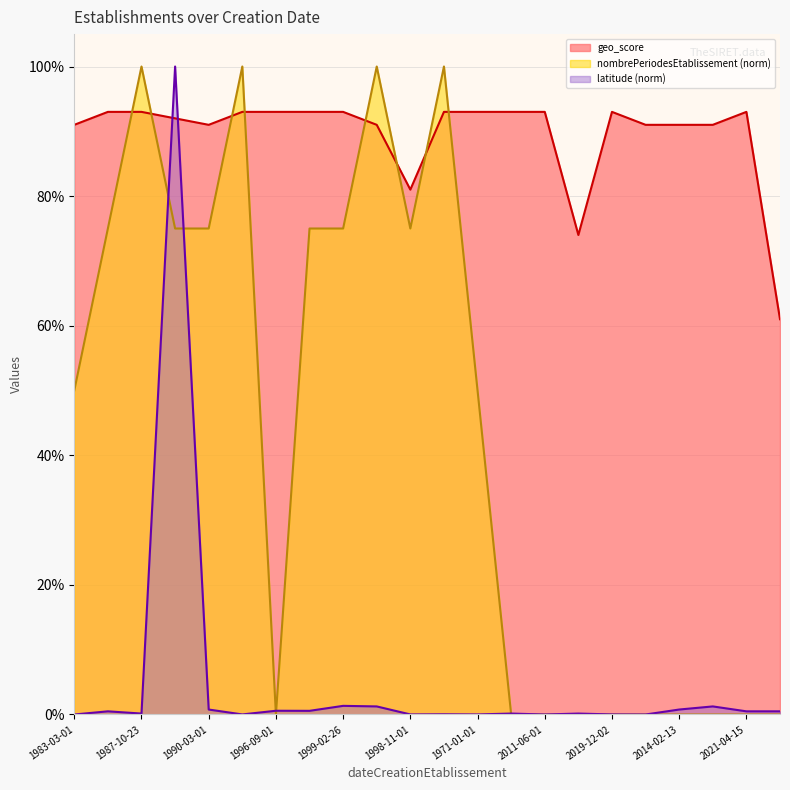

After their last crossing, which series has the higher values: latitude or nombrePeriodesEtablissement?

latitude